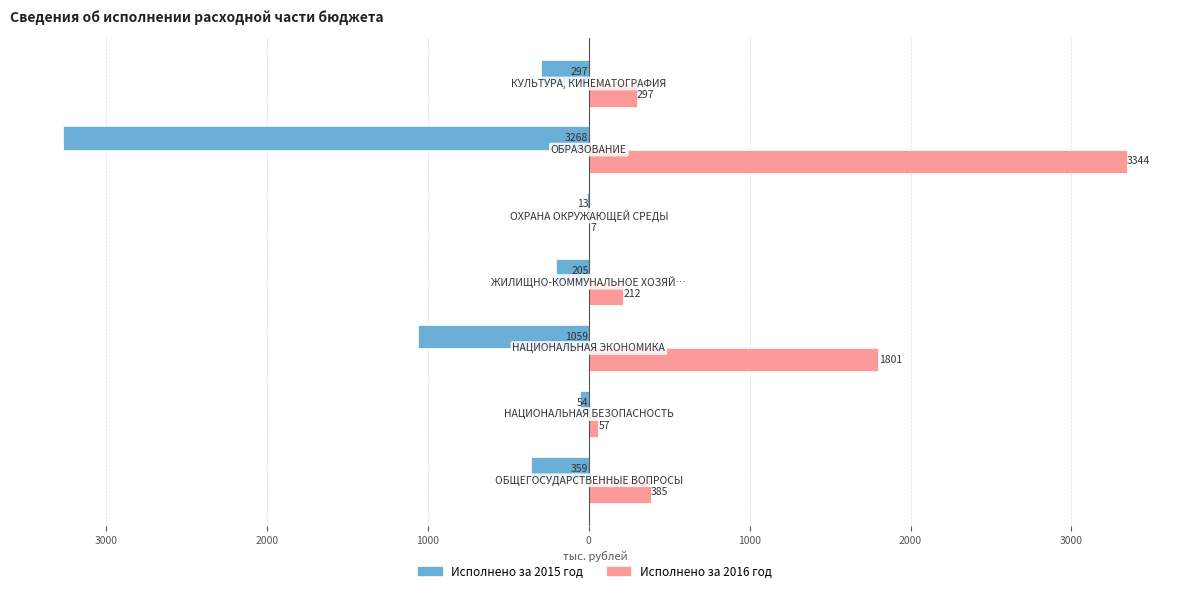

Which series has the largest total across all categories?

Исполнено за 2016 год